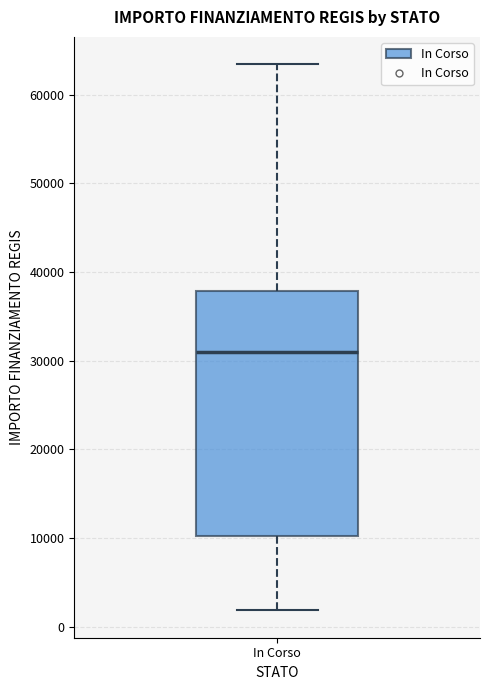

Read this box plot against the y-axis: the position of the median line, the range covered by the box, and the ends of both whiskers. The values are not printed on the chart, so give them approximately, as read against the axis.

median 31000, box 10000 to 38000, whiskers 2000 to 63000